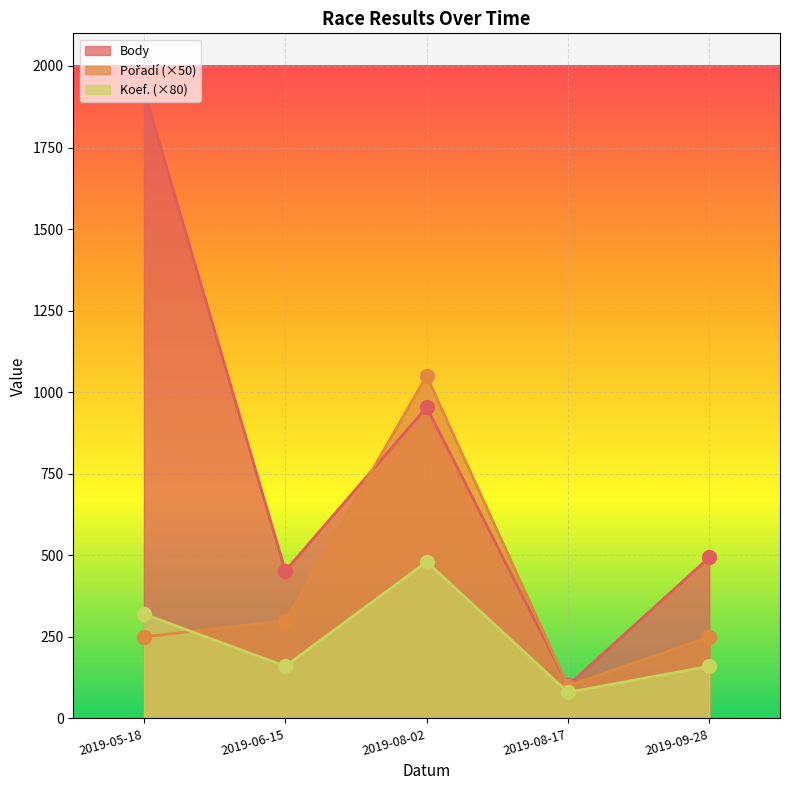

Between 2019-05-18 and 2019-08-17, which is larger?

2019-05-18